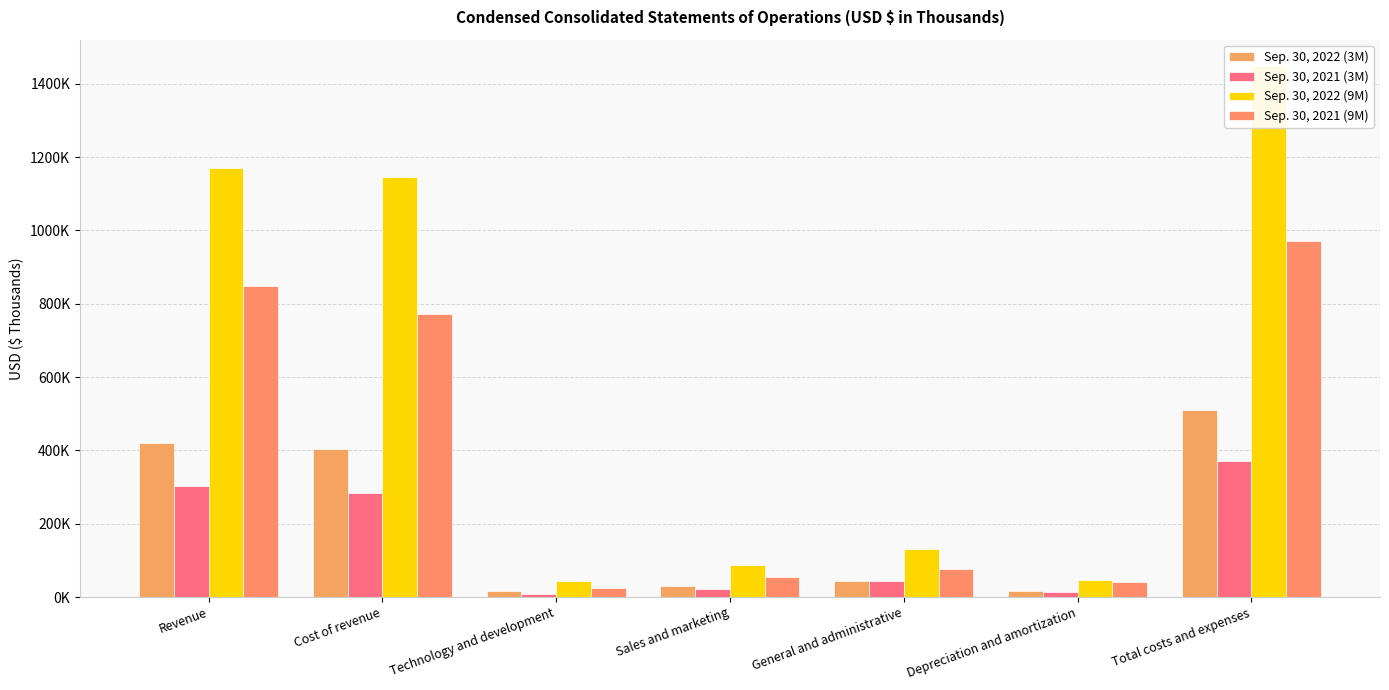

What is the label of the 1st bar from the left?

Revenue